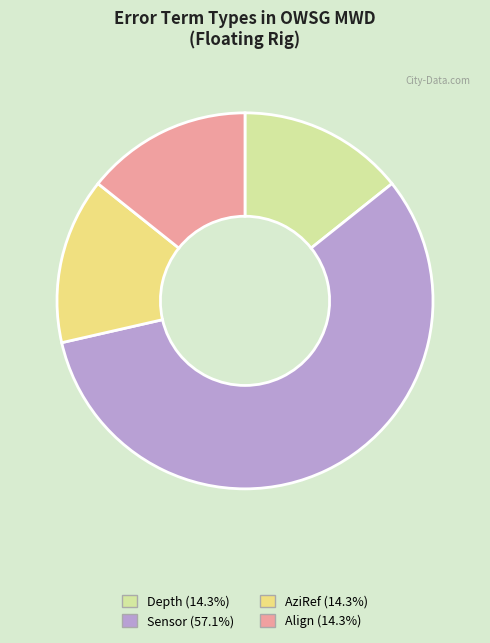

Between Sensor and Depth, which is larger?

Sensor